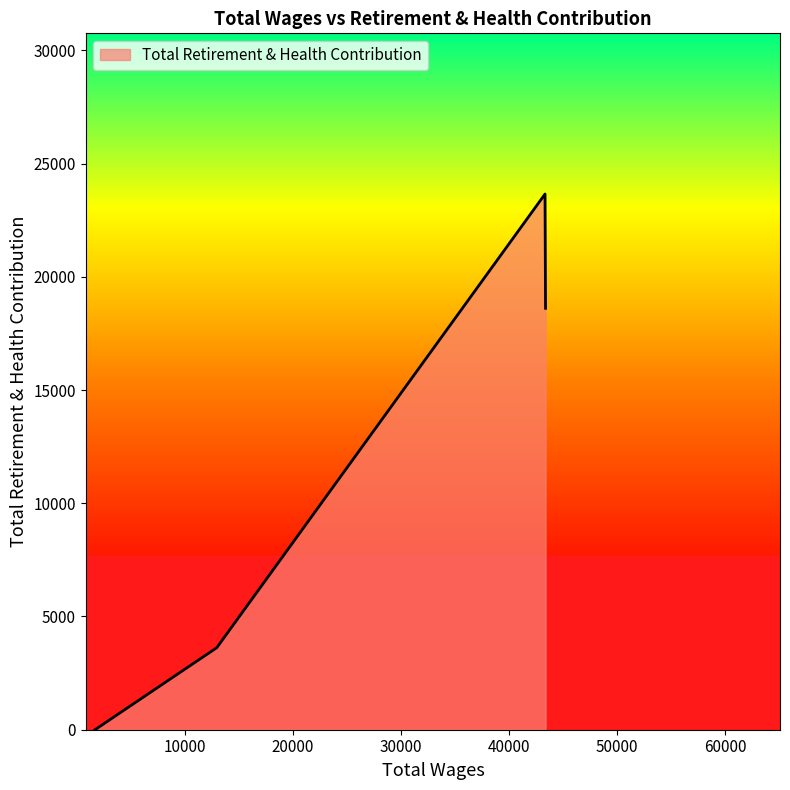

What is the average value?

11471